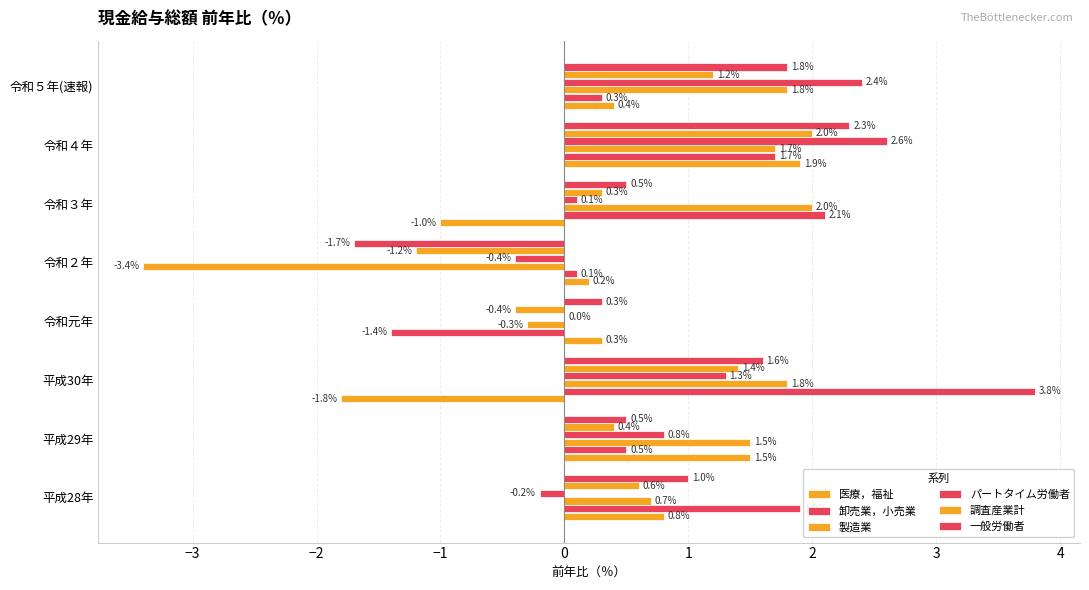

What is the greatest value displayed?

3.8